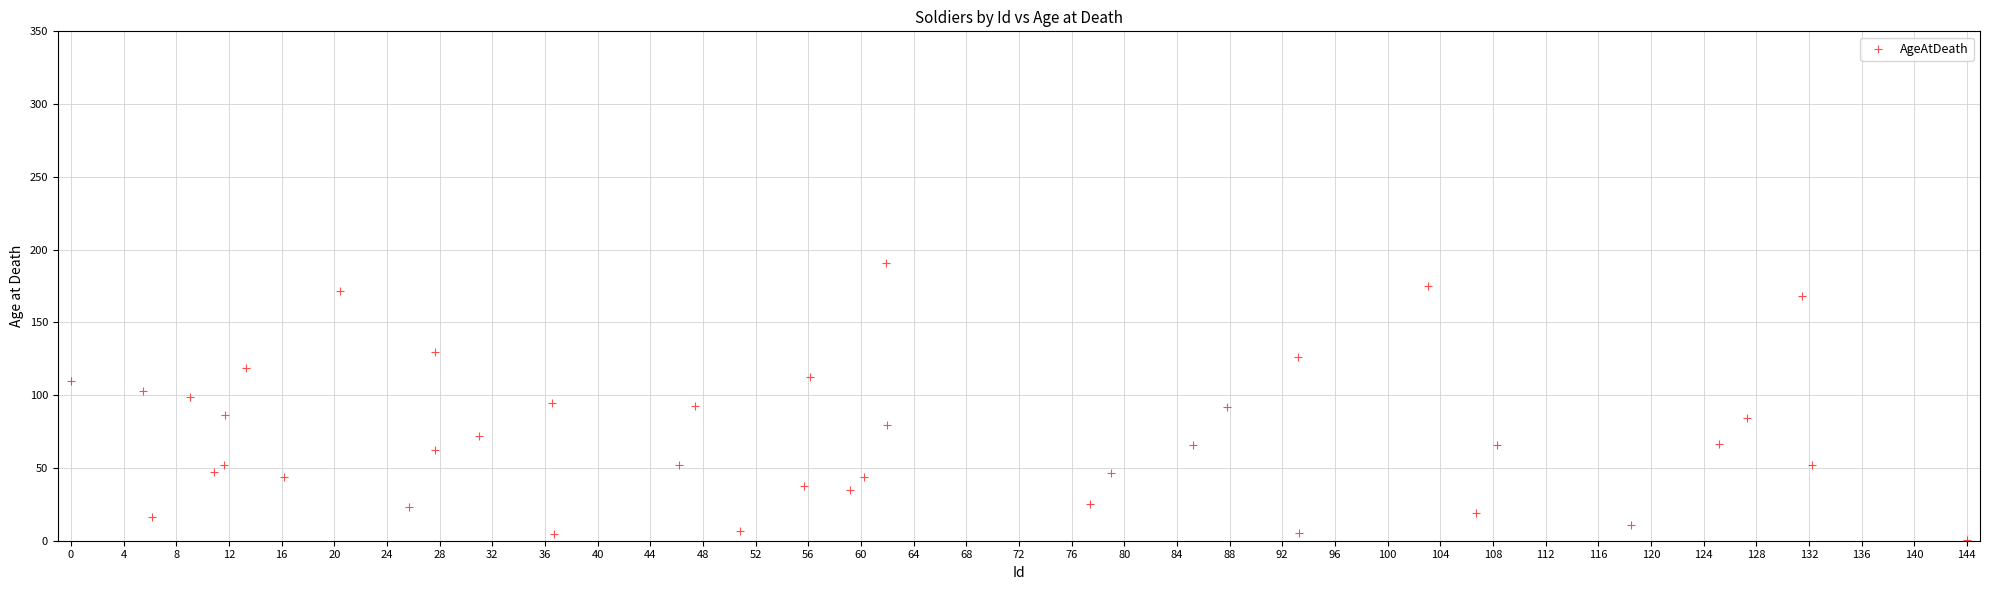

What is the range of X values (max minus min)?

144.0